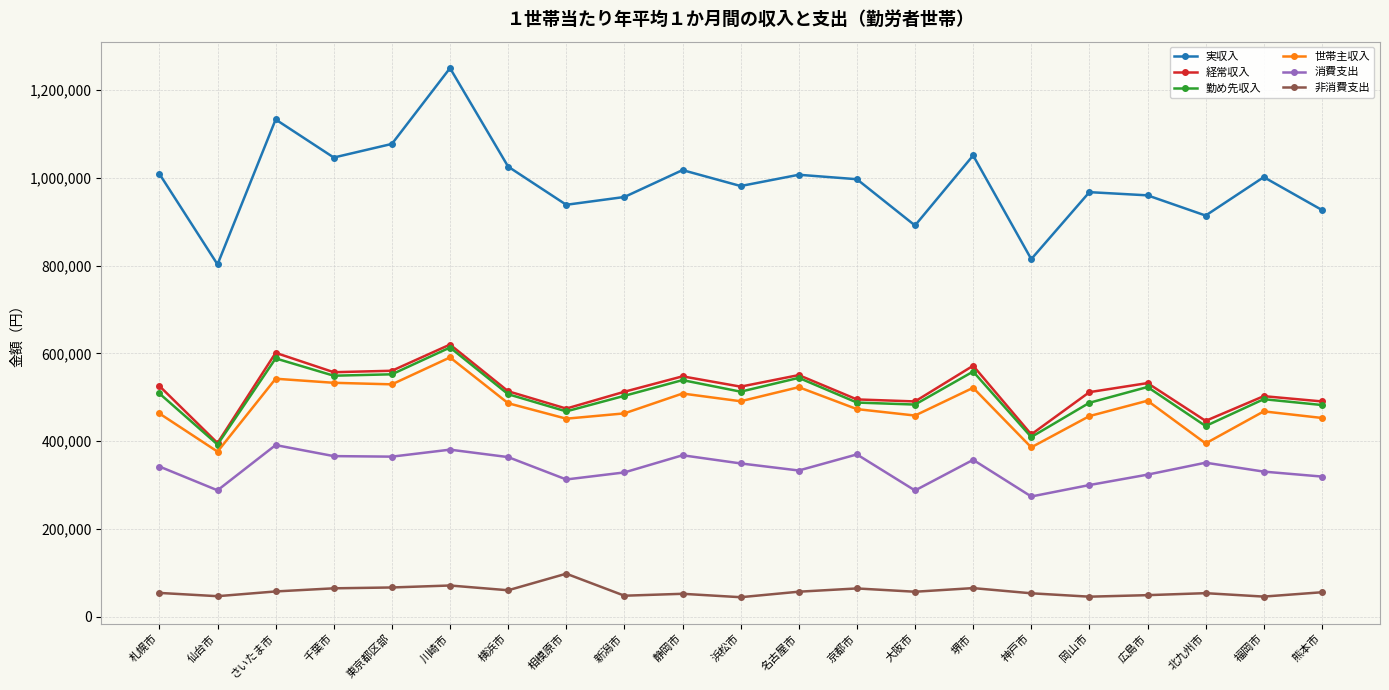

At which label does 世帯主収入 first exceed 473199?

さいたま市